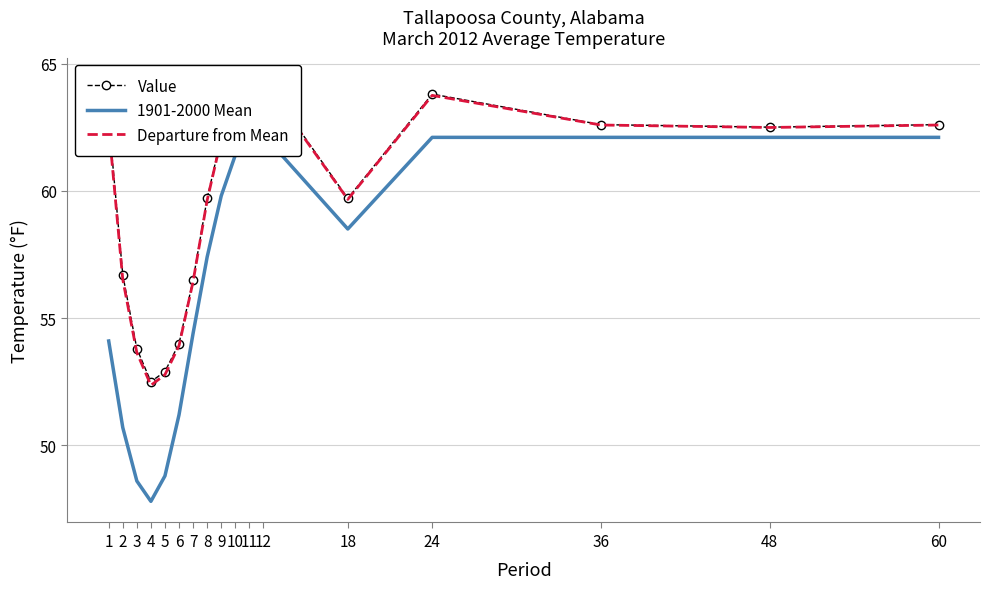

Is it true that Departure from Mean equals 73.2 at 3?

False